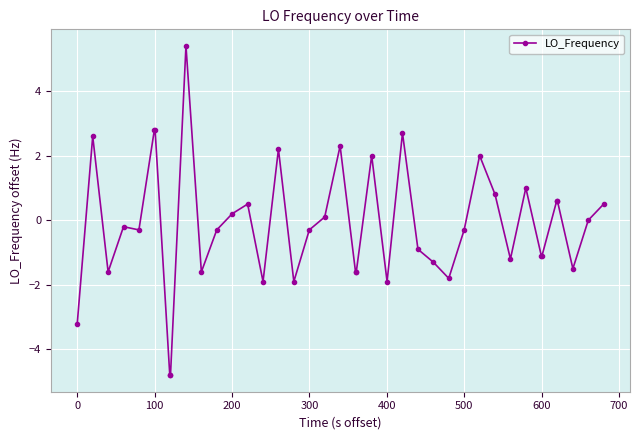

What is the value of the 38th point from the left?

-1.5